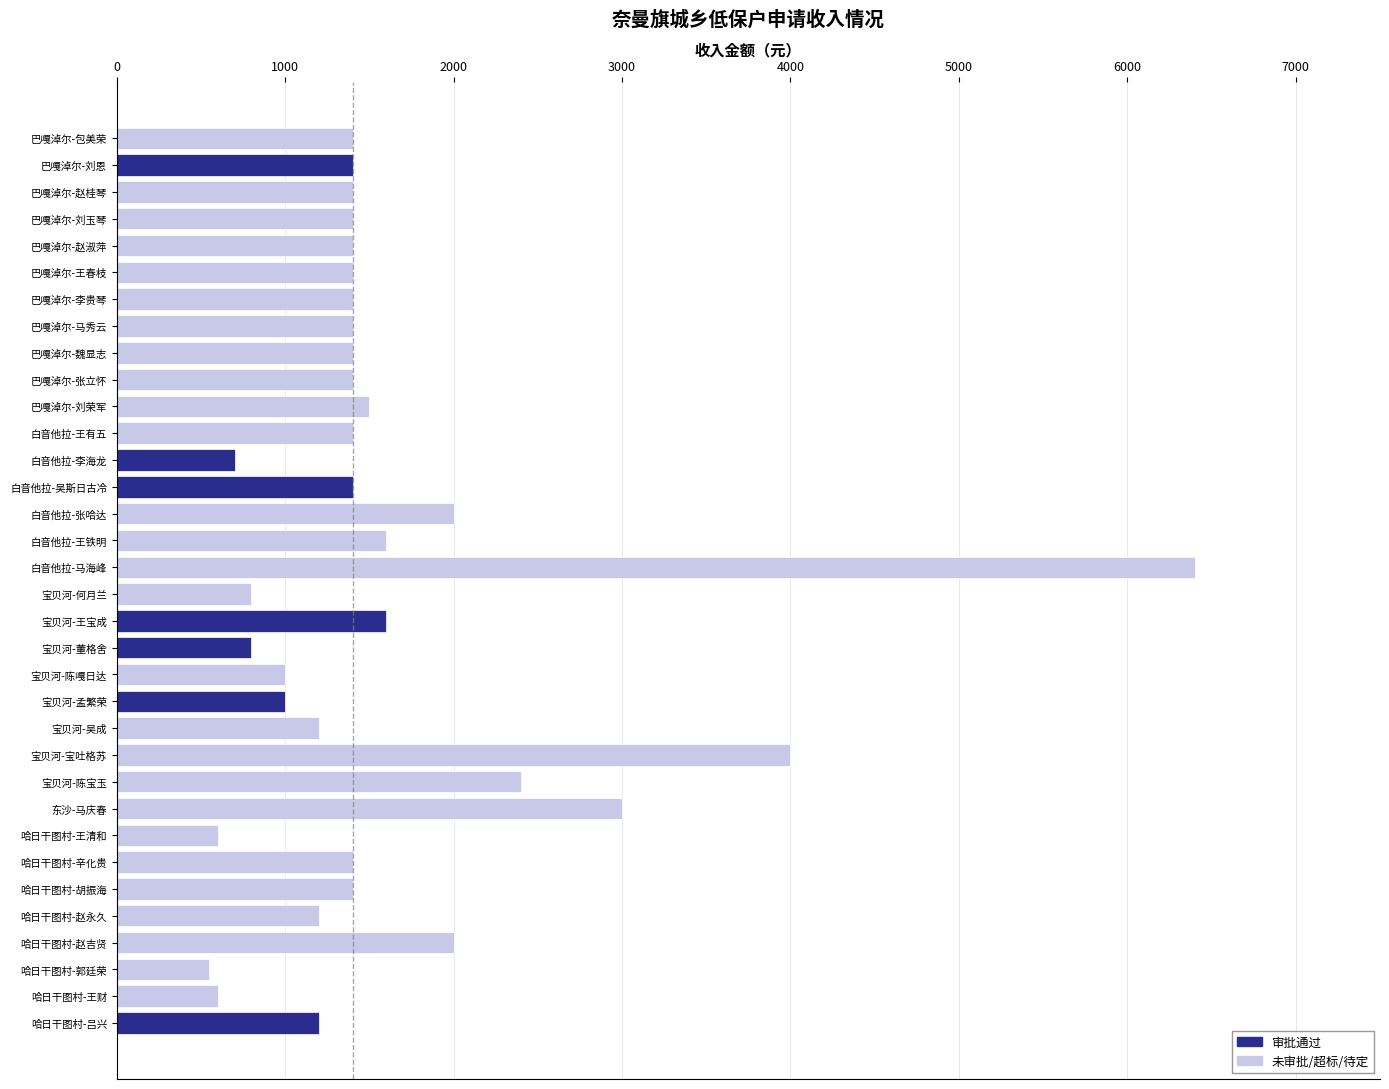

What is the difference between the maximum and minimum values?

5850